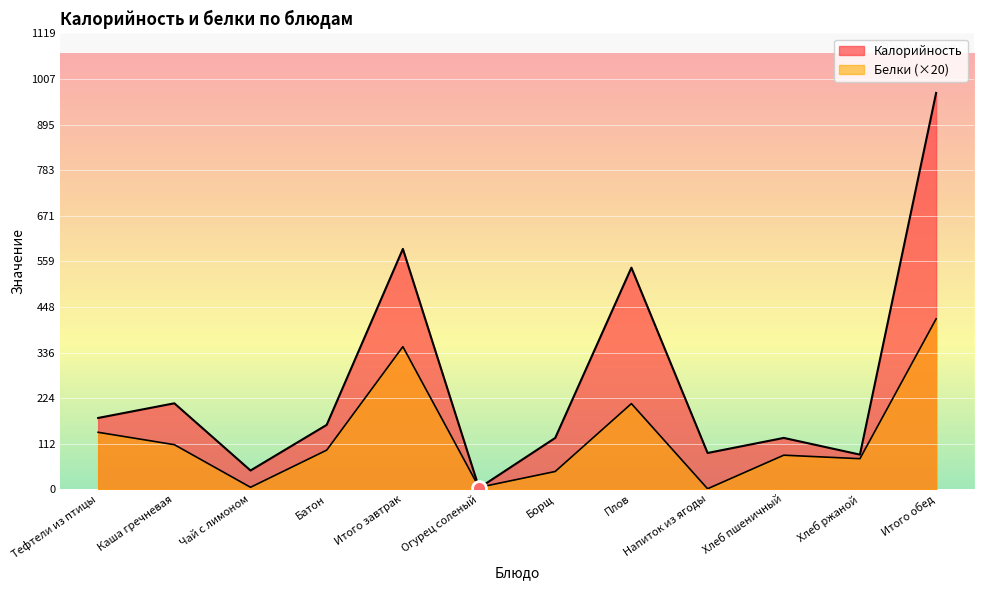

Reading right to left, list all the values displayed in this chart.

Калорийность: 973.0	85.0	126.0	89.0	544.0	126.0	3.0	590.0	158.0	46.0	211.0	175.0
Белки: 418.2	75.0	83.6	1.2	210.2	43.6	4.6	350.0	96.0	4.8	109.4	139.8